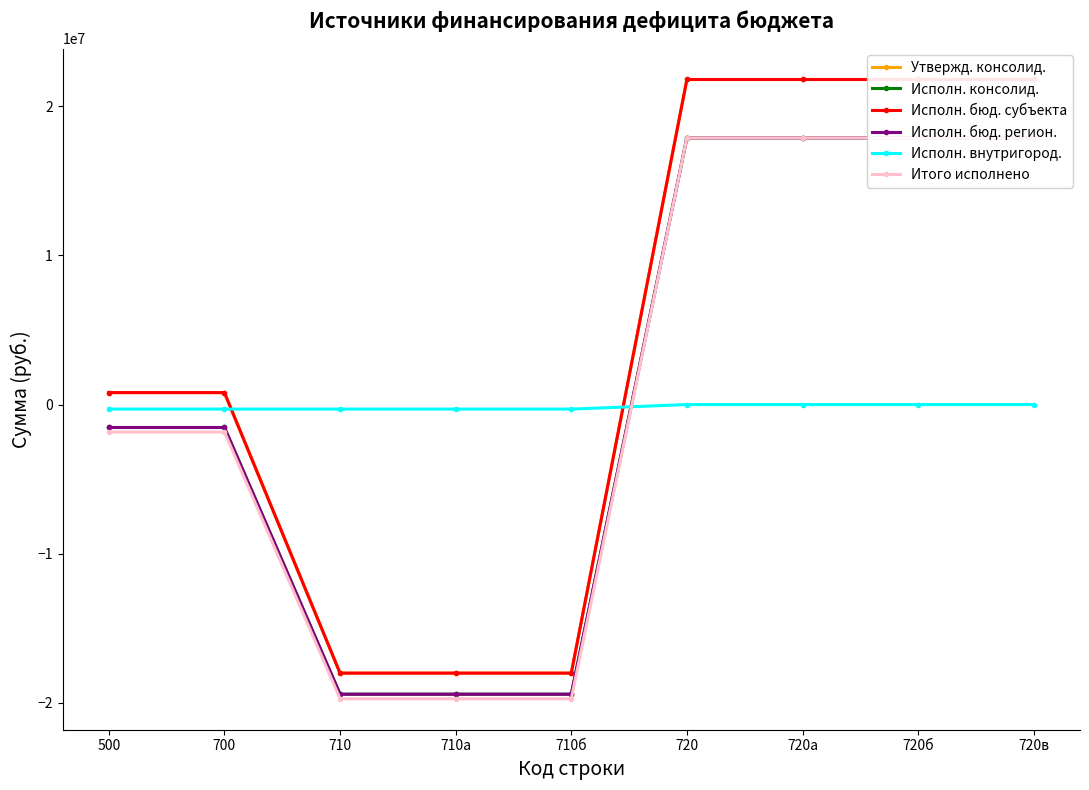

What are all the series names shown in the legend?

Утвержд. консолид., Исполн. консолид., Исполн. бюд. субъекта, Исполн. бюд. регион., Исполн. внутригород., Итого исполнено